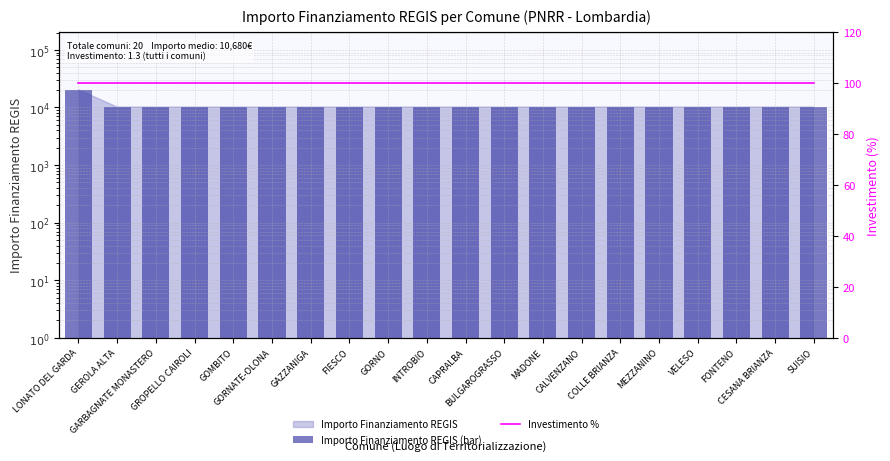

Between MADONE and GORNATE-OLONA, which is larger?

MADONE